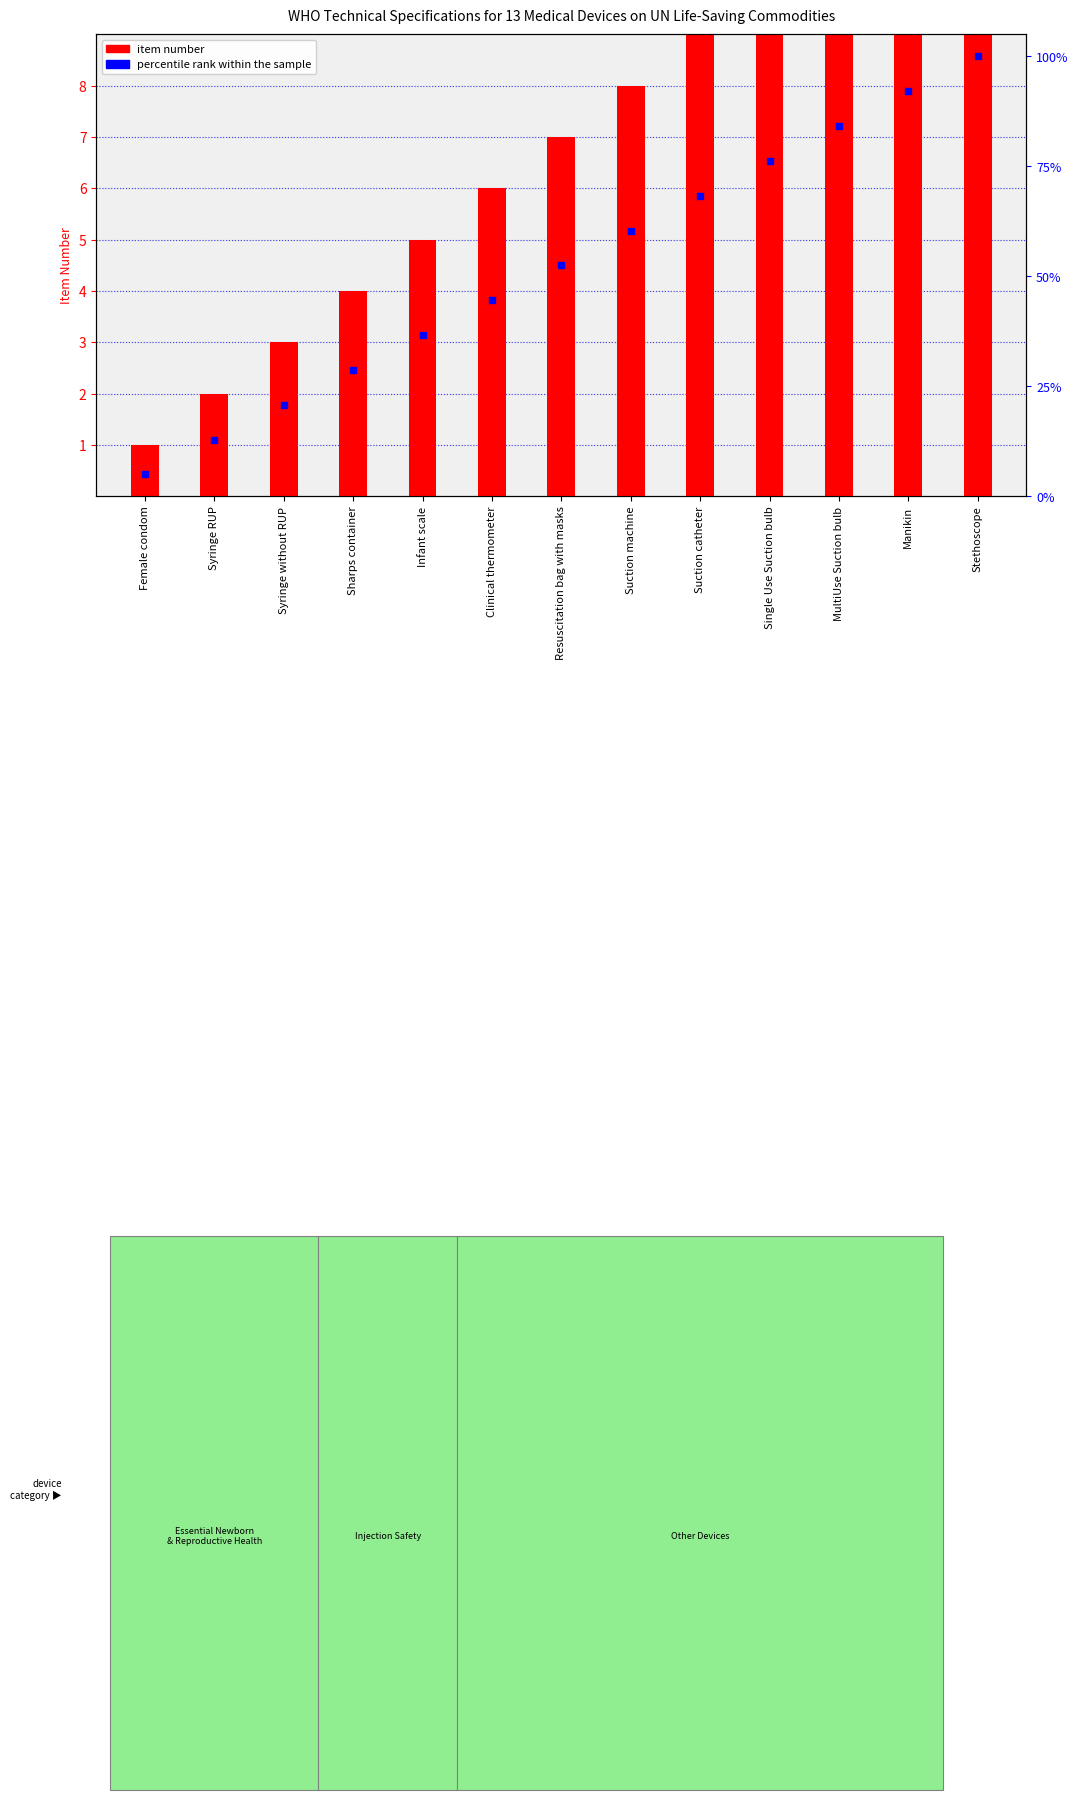

At Stethoscope, list the series in order from smallest to largest.

item number, percentile rank within the sample